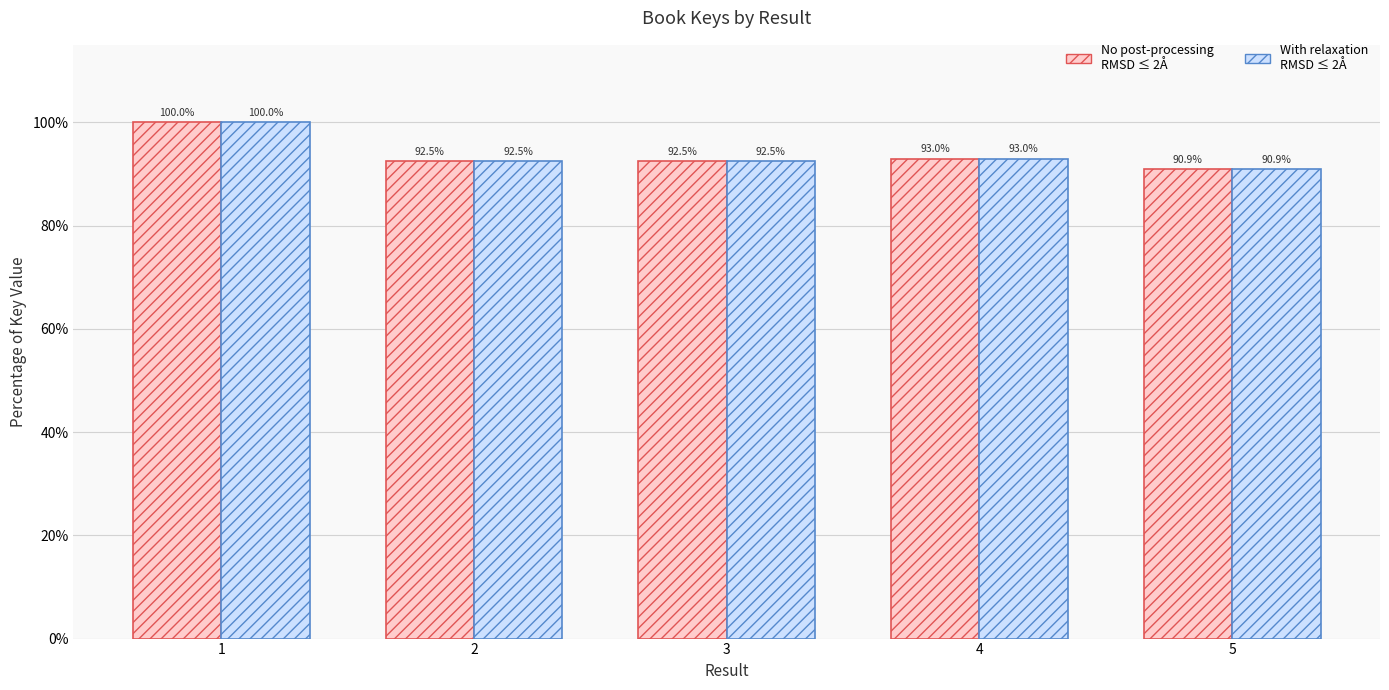

At how many categories does at least one series exceed 92?

4